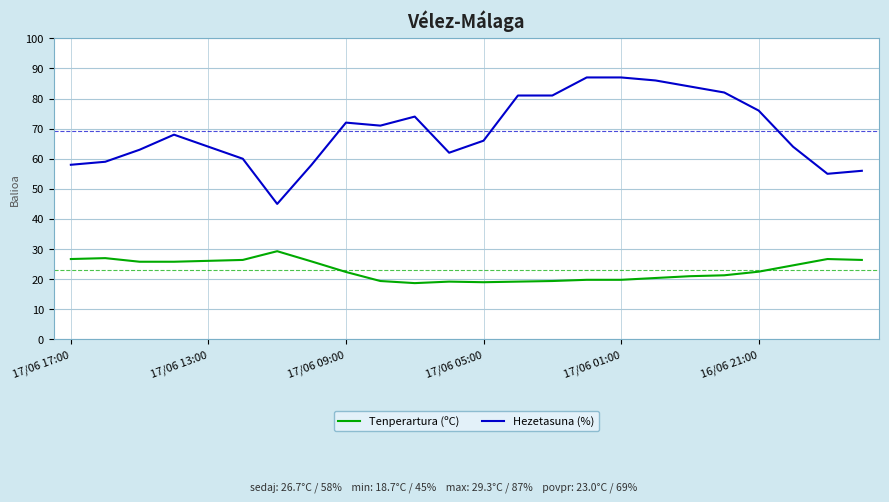

Rank the series by their maximum value, from lowest to highest.

Tenperartura (ºC), Hezetasuna (%)